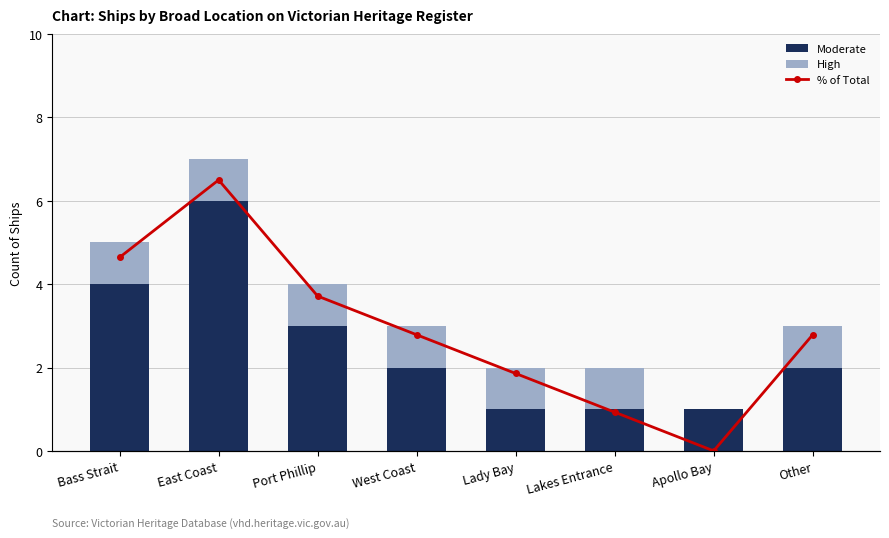

How many values in the Moderate series are below 2?

3